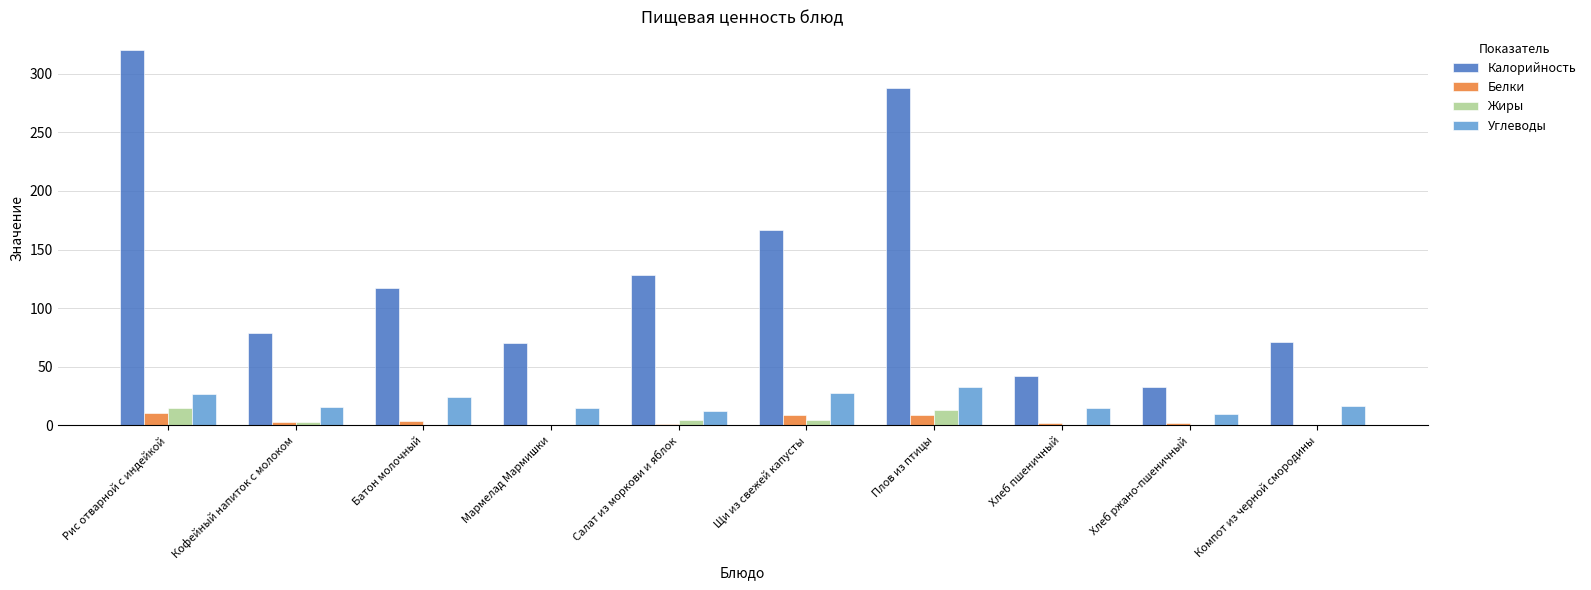

How many data points does each series have?

10